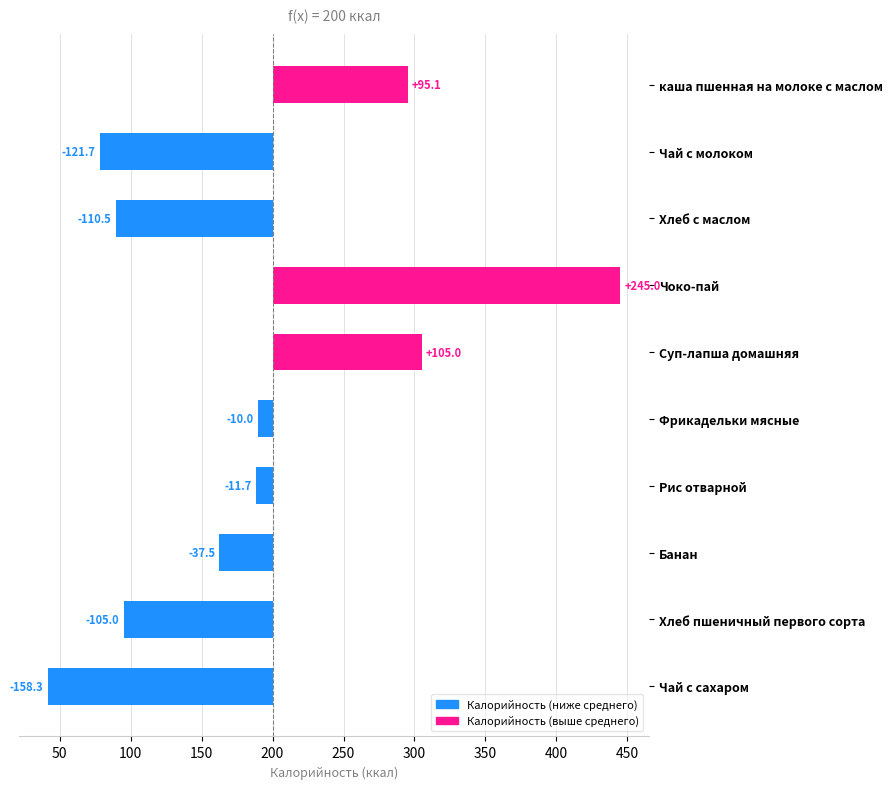

How many data points are less than -11?

6